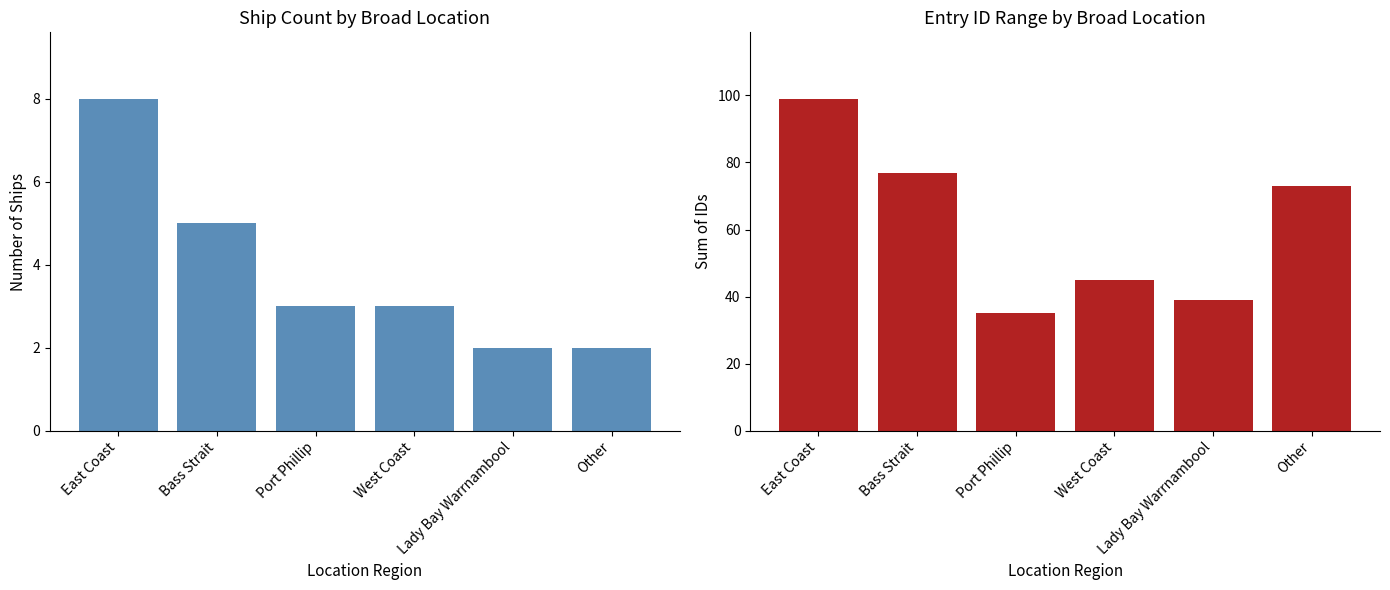

What are all the series names shown in the legend?

Ship Count, Sum of IDs